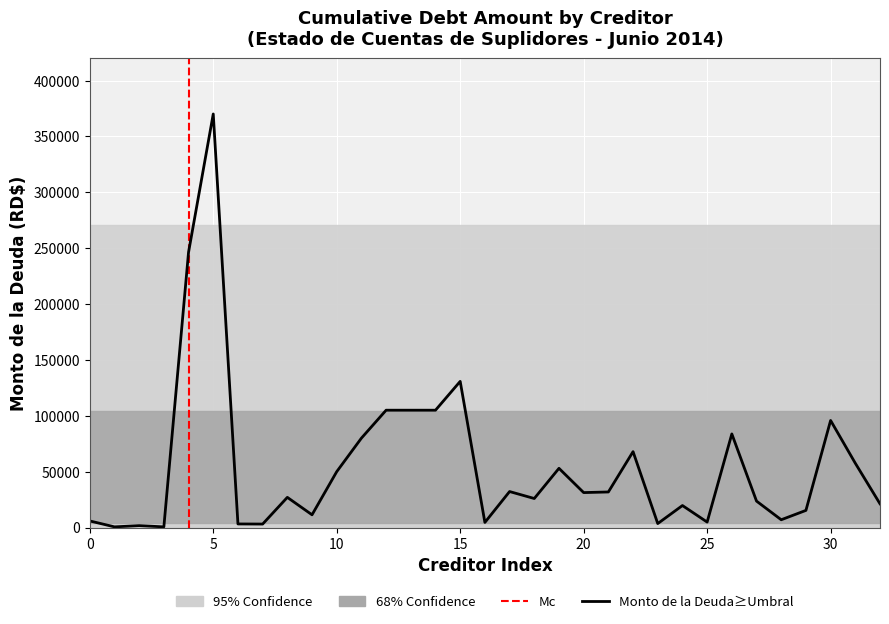

Reading left to right, transcribe all the data shown in this chart.

5900.0	600.0	1694.0	600.0	246443.0	370107.0	3200.0	3101.9	27000.0	11400.0	50000.0	80000.0	105000.0	105000.0	105000.0	130800.0	4568.2	32202.7	25971.8	52985.5	31270.0	31824.6	67909.0	3549.0	19682.4	4878.6	83756.4	23647.2	6962.0	15334.1	95813.6	57547.1	21240.0